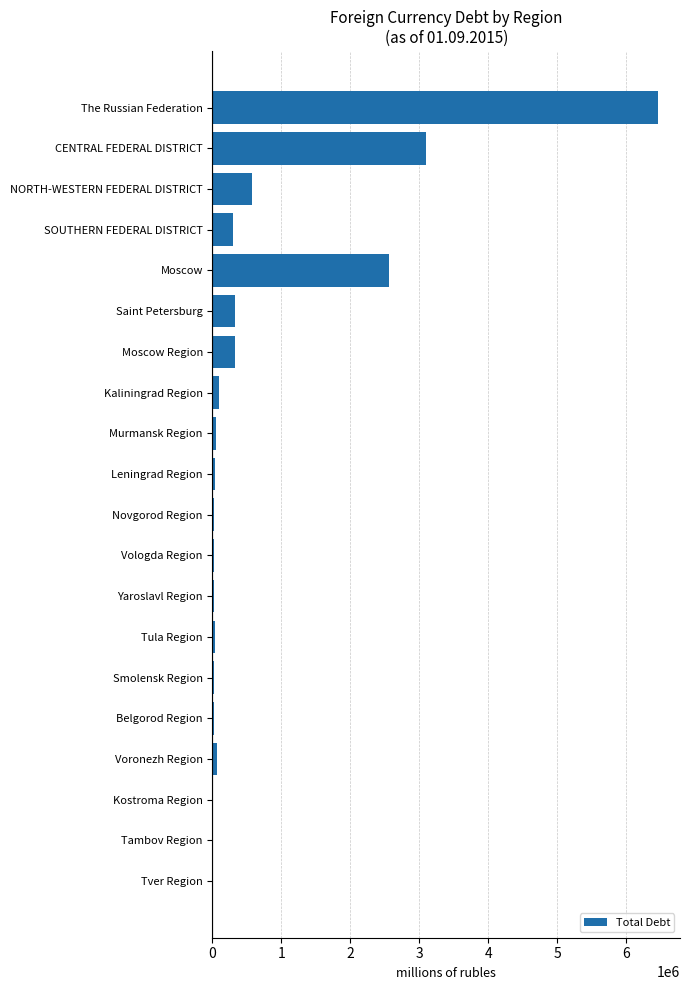

Are the bars grouped side by side (vs. stacked)?

No